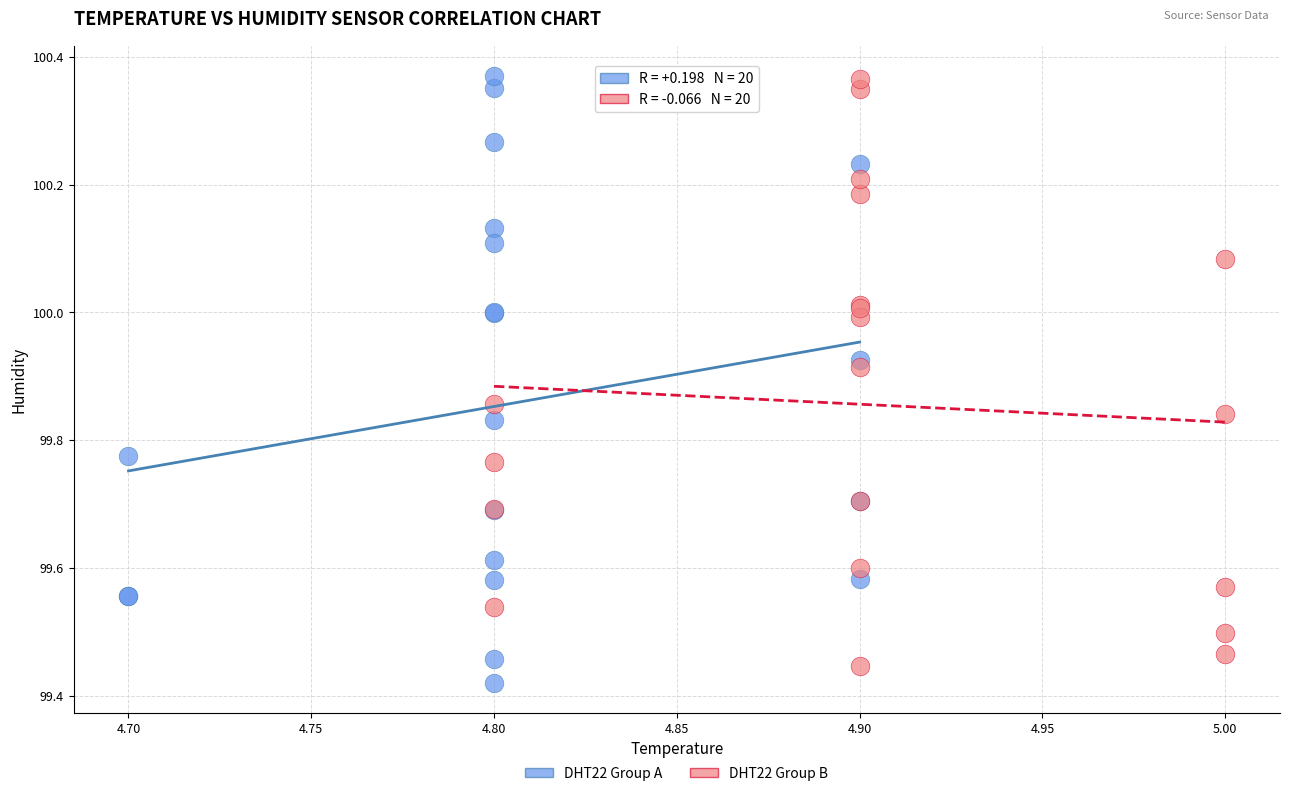

Which series contains the lowest Y value?

DHT22 Group A